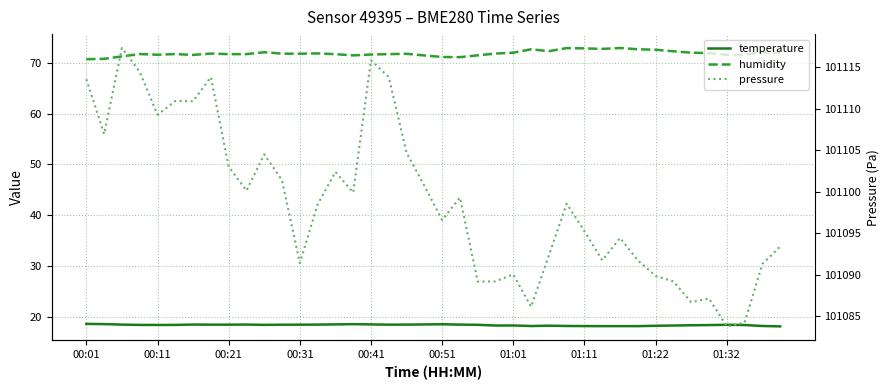

Which series has the widest spread of values?

pressure